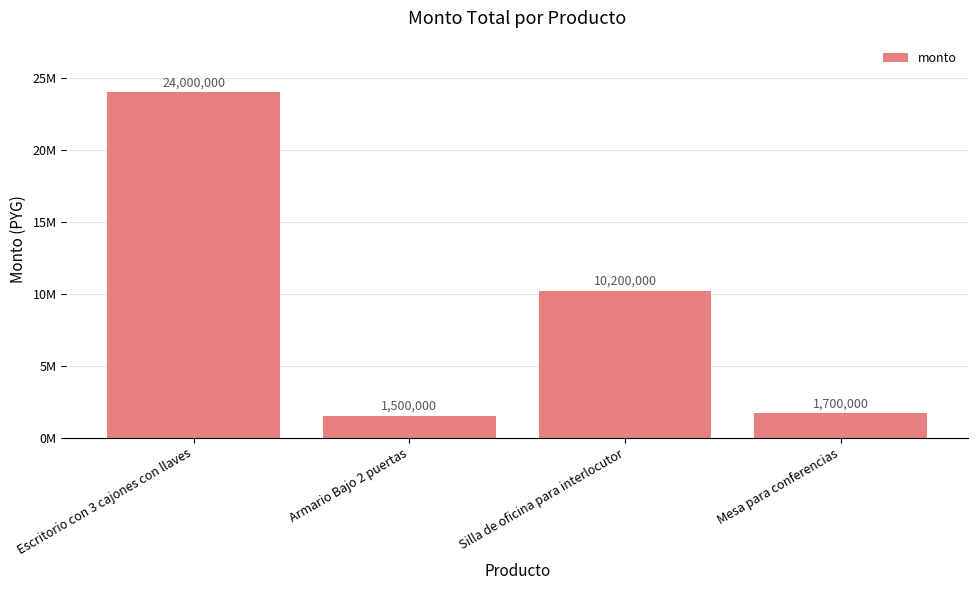

At which category does the chart reach its minimum across all series?

Armario Bajo 2 puertas